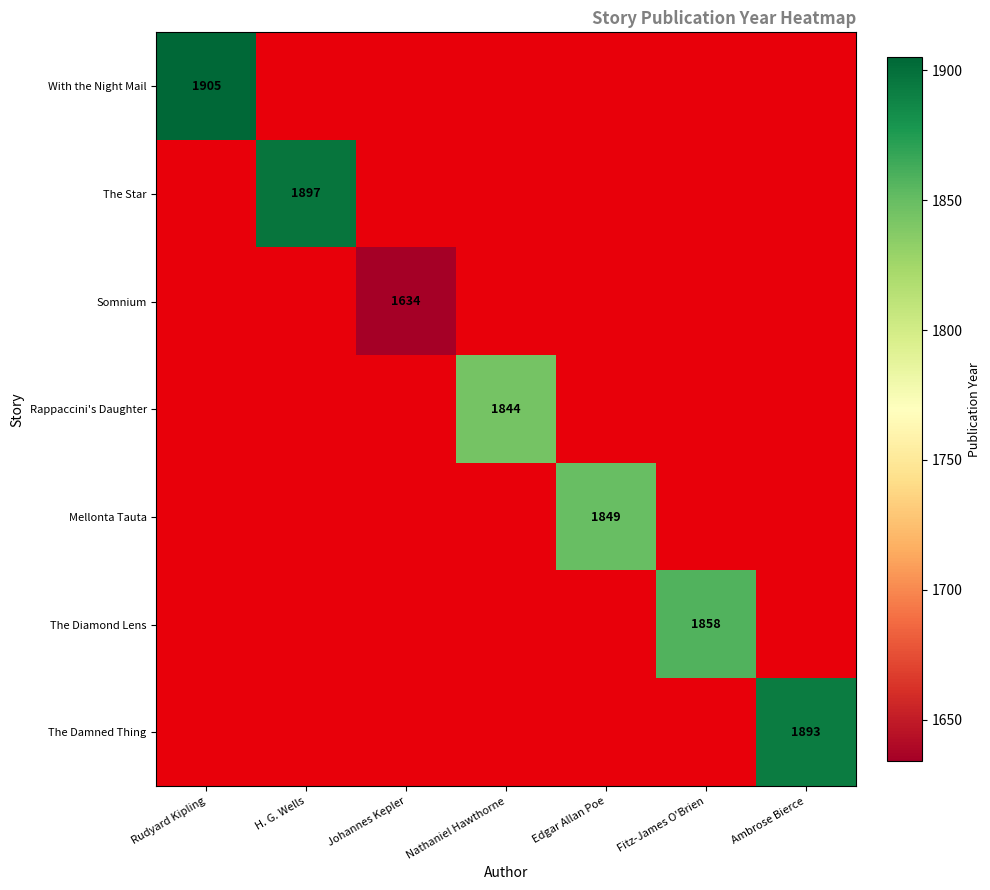

Between Ambrose Bierce and Edgar Allan Poe, which is larger?

Ambrose Bierce